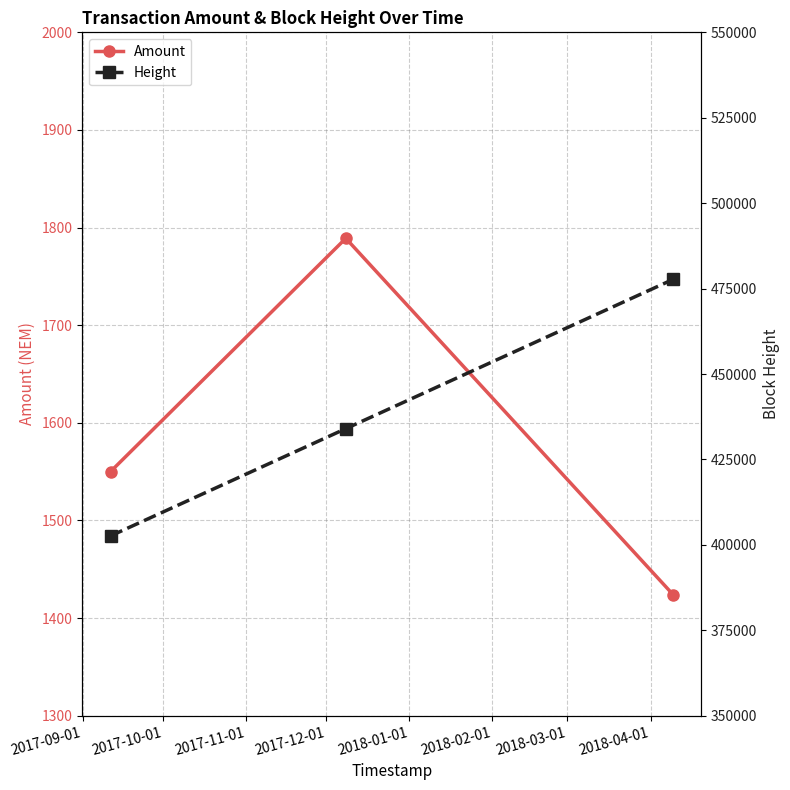

What is the difference between the maximum and second lowest values in the Height series?

43680